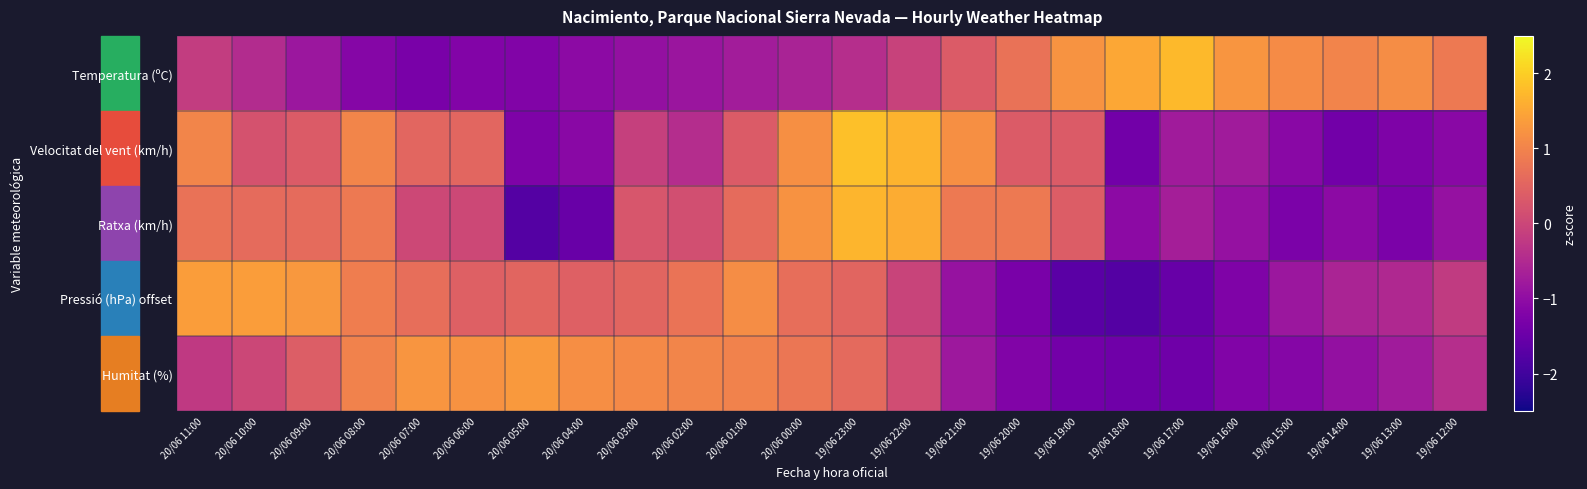

Reading right to left, what are all the values shown in this chart?

Temperatura (ºC): 19/06 12:00=0.9	19/06 13:00=1.1	19/06 14:00=1.0	19/06 15:00=1.1	19/06 16:00=1.3	19/06 17:00=1.7	19/06 18:00=1.5	19/06 19:00=1.2	19/06 20:00=0.7	19/06 21:00=0.4	19/06 22:00=-0.1	19/06 23:00=-0.4	20/06 00:00=-0.6	20/06 01:00=-0.7	20/06 02:00=-0.8	20/06 03:00=-0.9	20/06 04:00=-1.1	20/06 05:00=-1.2	20/06 06:00=-1.2	20/06 07:00=-1.3	20/06 08:00=-1.1	20/06 09:00=-0.8	20/06 10:00=-0.5	20/06 11:00=-0.2
Velocitat del vent (km/h): 19/06 12:00=-1.1	19/06 13:00=-1.2	19/06 14:00=-1.4	19/06 15:00=-1.1	19/06 16:00=-0.8	19/06 17:00=-0.8	19/06 18:00=-1.4	19/06 19:00=0.4	19/06 20:00=0.4	19/06 21:00=1.2	19/06 22:00=1.7	19/06 23:00=1.8	20/06 00:00=1.2	20/06 01:00=0.4	20/06 02:00=-0.4	20/06 03:00=-0.1	20/06 04:00=-1.1	20/06 05:00=-1.2	20/06 06:00=0.5	20/06 07:00=0.5	20/06 08:00=1.0	20/06 09:00=0.4	20/06 10:00=0.2	20/06 11:00=1.0
Ratxa (km/h): 19/06 12:00=-0.9	19/06 13:00=-1.3	19/06 14:00=-1.0	19/06 15:00=-1.3	19/06 16:00=-0.9	19/06 17:00=-0.7	19/06 18:00=-1.0	19/06 19:00=0.4	19/06 20:00=0.9	19/06 21:00=0.9	19/06 22:00=1.6	19/06 23:00=1.7	20/06 00:00=1.2	20/06 01:00=0.6	20/06 02:00=0.1	20/06 03:00=0.3	20/06 04:00=-1.5	20/06 05:00=-1.8	20/06 06:00=0.0	20/06 07:00=0.0	20/06 08:00=0.9	20/06 09:00=0.6	20/06 10:00=0.6	20/06 11:00=0.7
Pressió (hPa) offset: 19/06 12:00=-0.2	19/06 13:00=-0.5	19/06 14:00=-0.6	19/06 15:00=-0.8	19/06 16:00=-1.2	19/06 17:00=-1.5	19/06 18:00=-1.8	19/06 19:00=-1.7	19/06 20:00=-1.3	19/06 21:00=-0.9	19/06 22:00=-0.0	19/06 23:00=0.5	20/06 00:00=0.7	20/06 01:00=1.1	20/06 02:00=0.7	20/06 03:00=0.5	20/06 04:00=0.4	20/06 05:00=0.5	20/06 06:00=0.4	20/06 07:00=0.7	20/06 08:00=0.9	20/06 09:00=1.3	20/06 10:00=1.4	20/06 11:00=1.4
Humitat (%): 19/06 12:00=-0.4	19/06 13:00=-0.8	19/06 14:00=-1.0	19/06 15:00=-1.1	19/06 16:00=-1.2	19/06 17:00=-1.4	19/06 18:00=-1.4	19/06 19:00=-1.4	19/06 20:00=-1.2	19/06 21:00=-0.8	19/06 22:00=0.1	19/06 23:00=0.6	20/06 00:00=0.8	20/06 01:00=1.0	20/06 02:00=1.0	20/06 03:00=1.1	20/06 04:00=1.2	20/06 05:00=1.3	20/06 06:00=1.2	20/06 07:00=1.3	20/06 08:00=1.0	20/06 09:00=0.4	20/06 10:00=0.0	20/06 11:00=-0.2